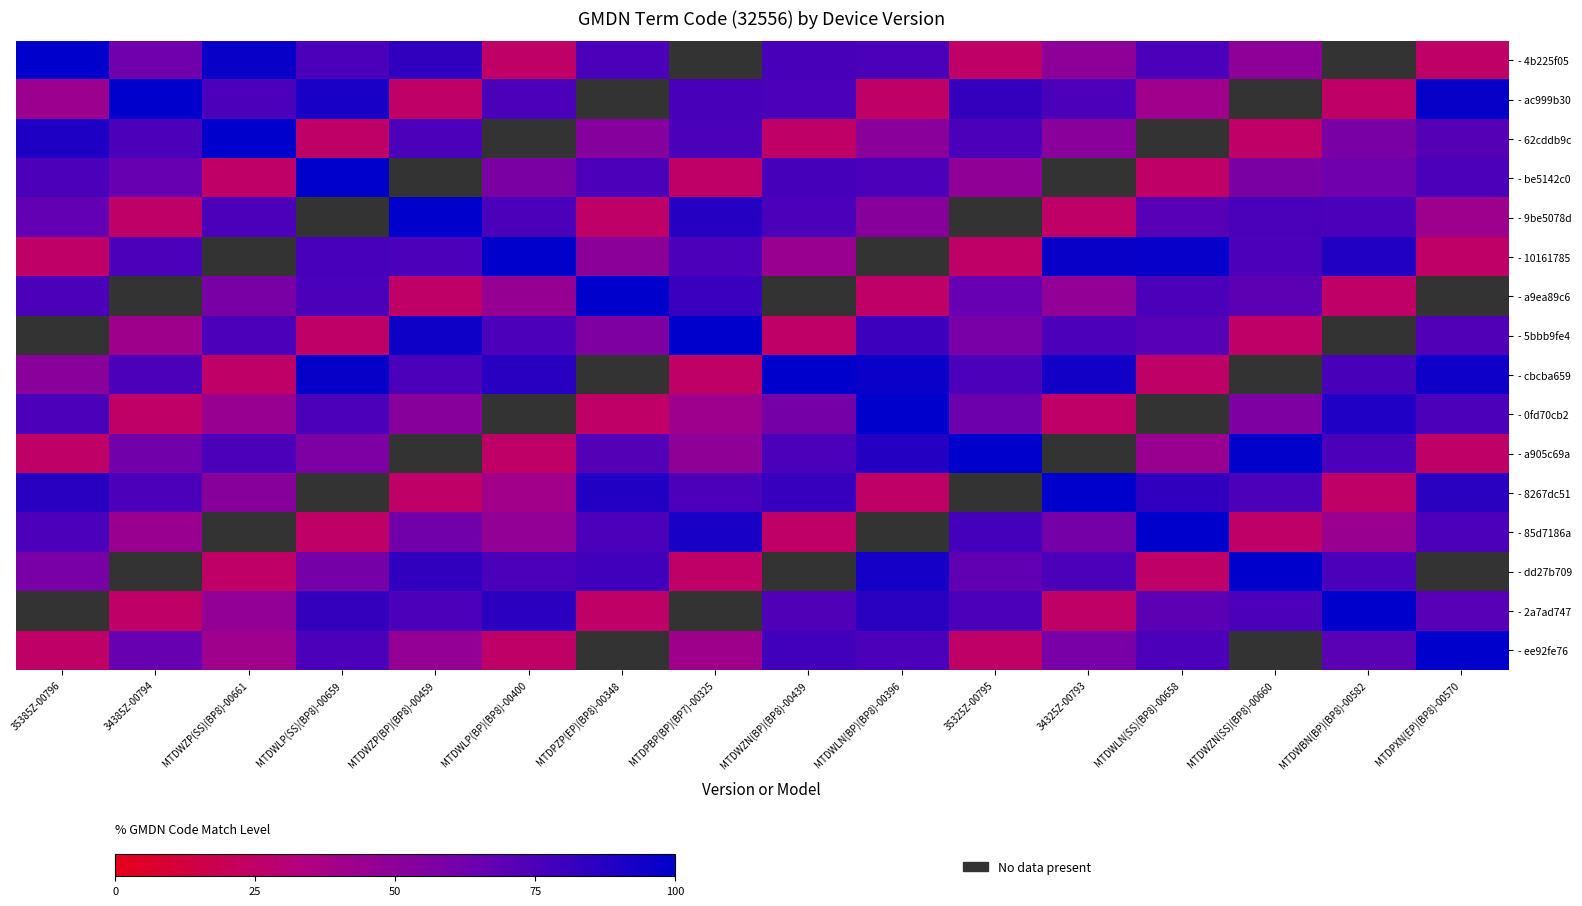

Which has a higher value, MTDWZN(BP)(BP8)-00439 or MTDWLN(BP)(BP8)-00396?

MTDWZN(BP)(BP8)-00439